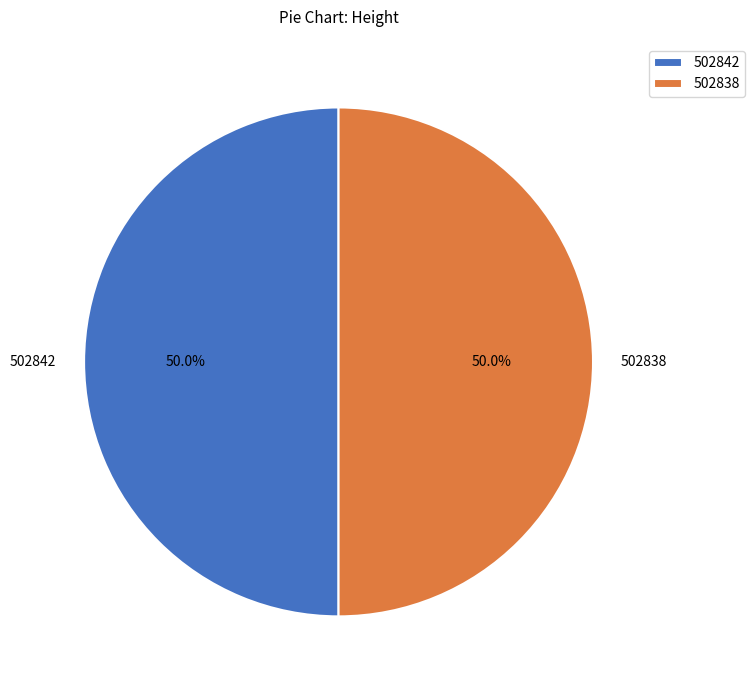

How many segments does this pie chart have?

2